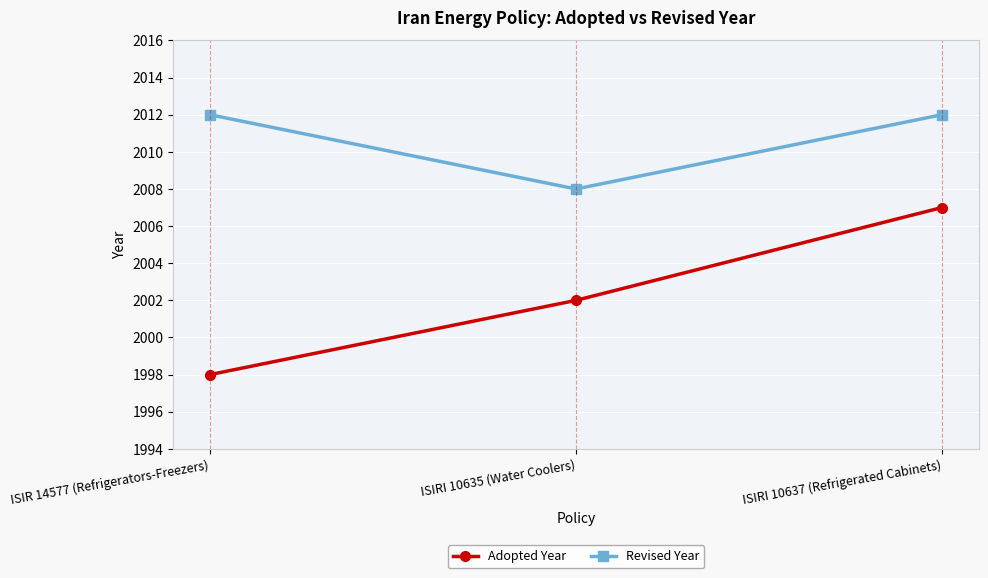

Reading left to right, extract all data points from this chart.

Adopted Year: 1998	2002	2007
Revised Year: 2012	2008	2012